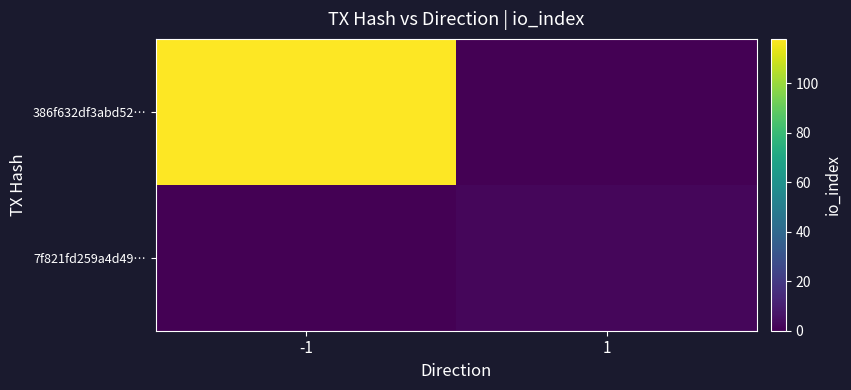

Between 1 and -1, which is larger?

-1